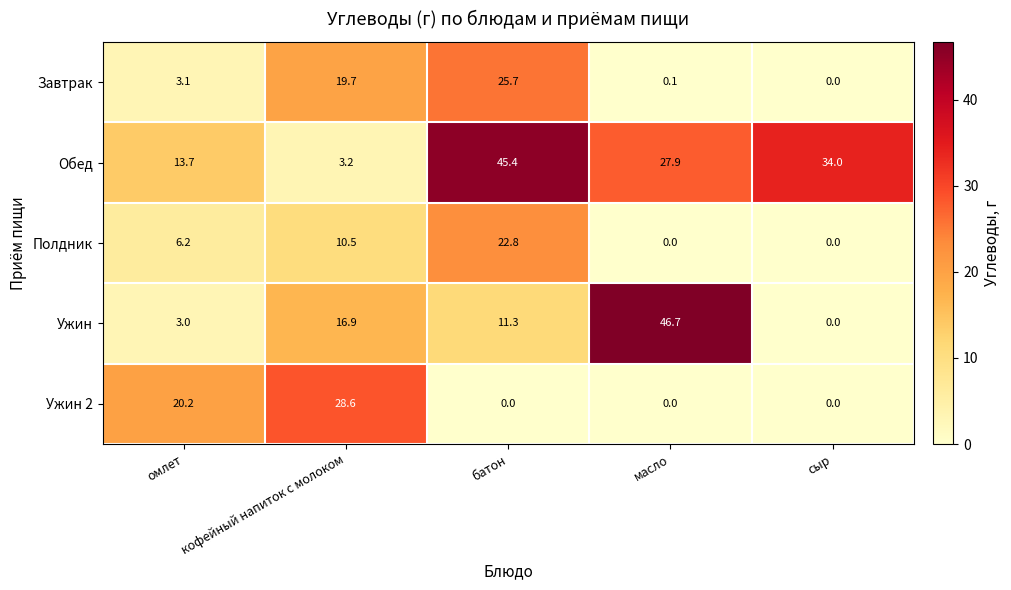

What is the average value of the Полдник series?

7.9